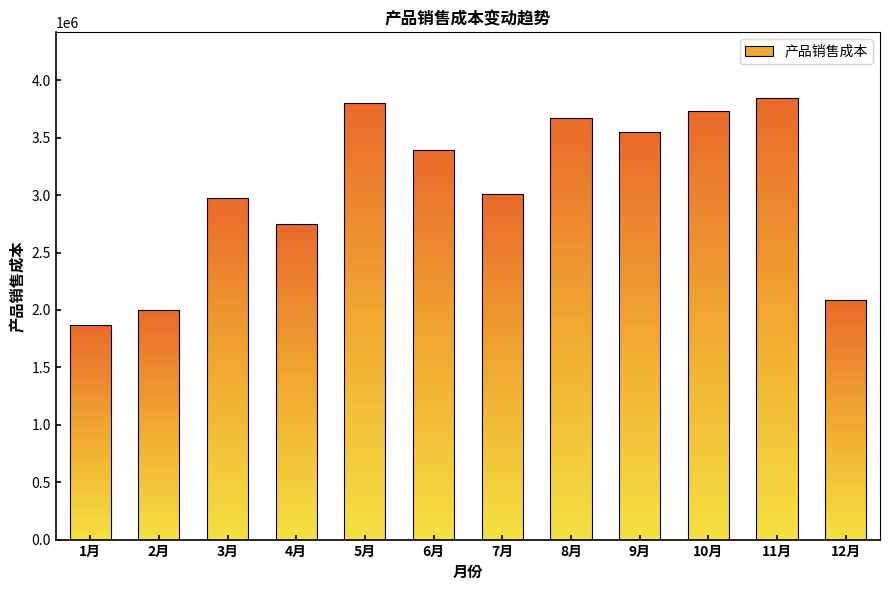

At which label is the value closest to 2854850?

4月